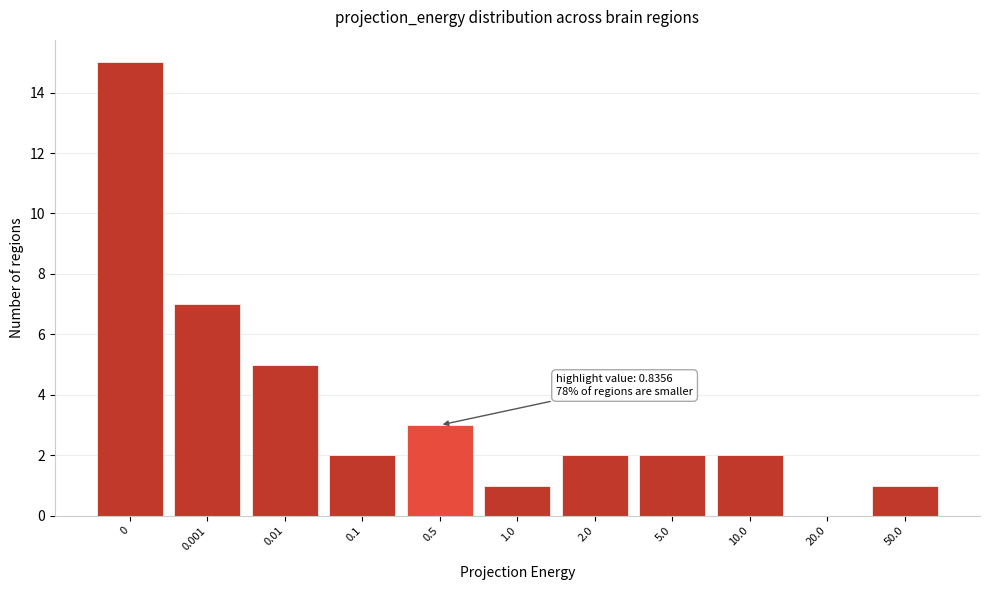

Reading left to right, transcribe all the data shown in this chart.

0=15	0.001=7	0.01=5	0.1=2	0.5=3	1.0=1	2.0=2	5.0=2	10.0=2	20.0=0	50.0=1